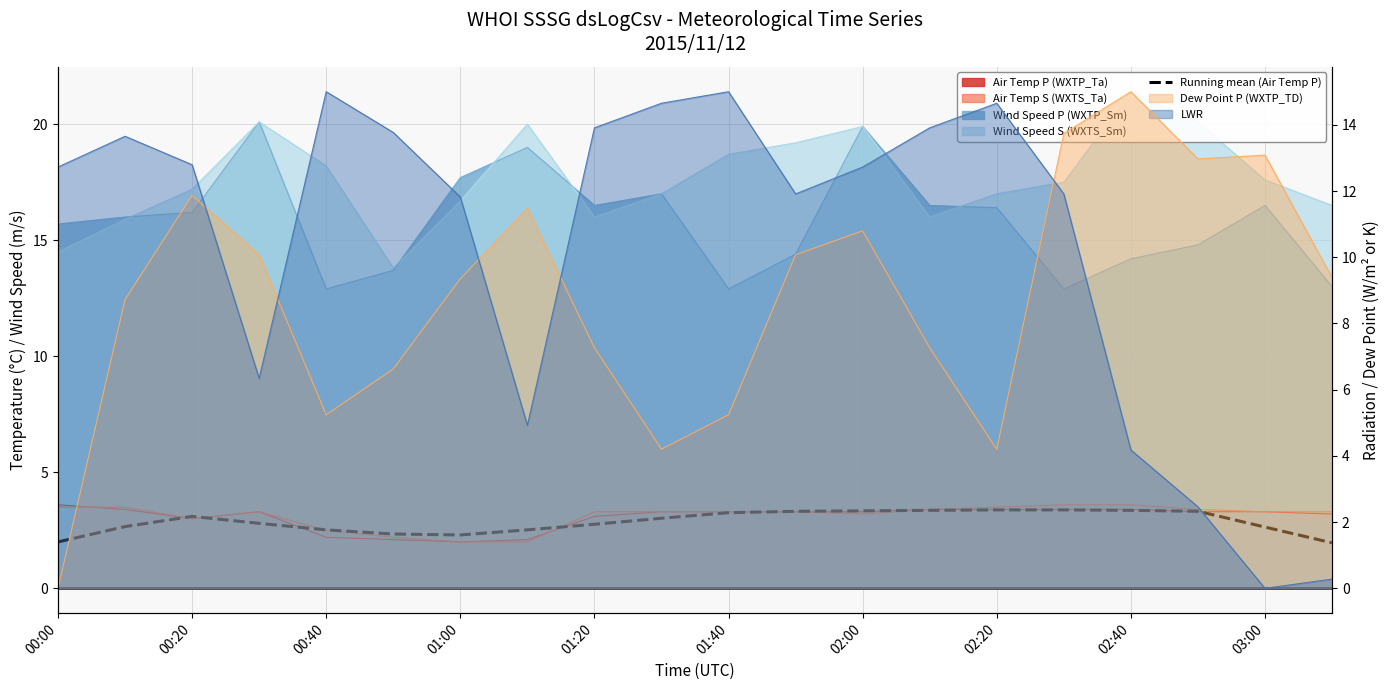

What is the value of the 19th point from the left?

2.6